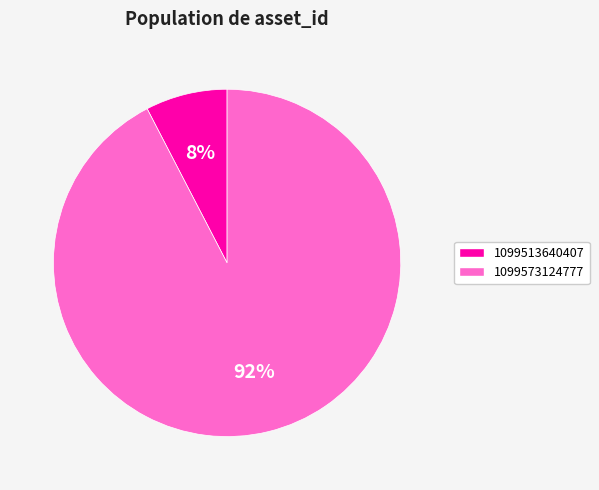

The 1099573124777 slice represents 99% of the pie. True or false?

False